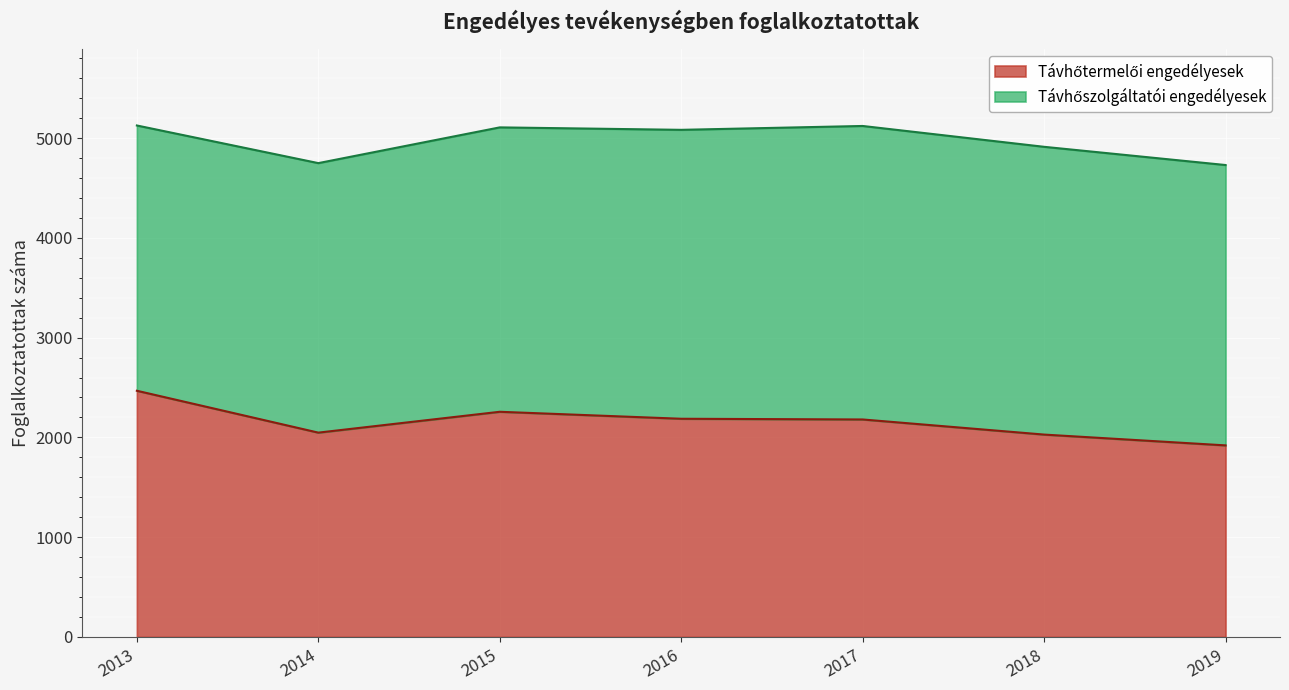

Reading left to right, what are all the values shown in this chart?

2013=2467.5	2014=2047.8	2015=2256.8	2016=2186.8	2017=2179.7	2018=2028.2	2019=1919.9